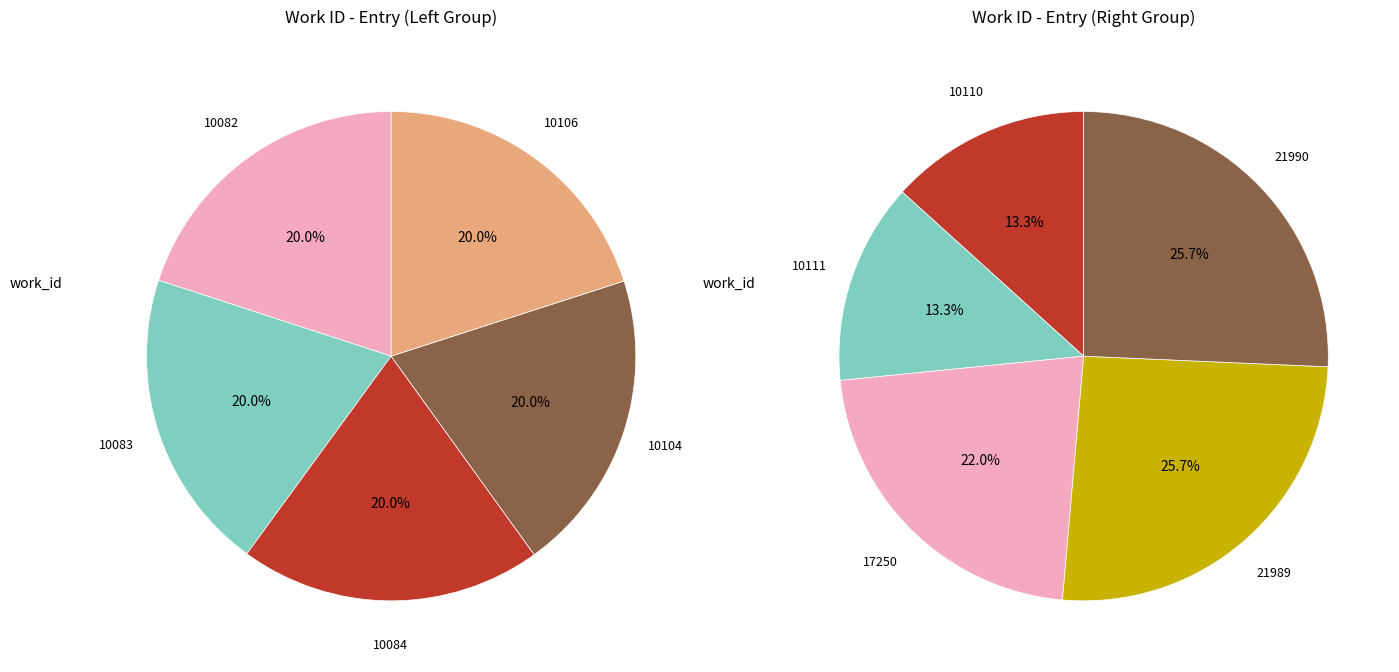

Does any single category account for the majority?

No